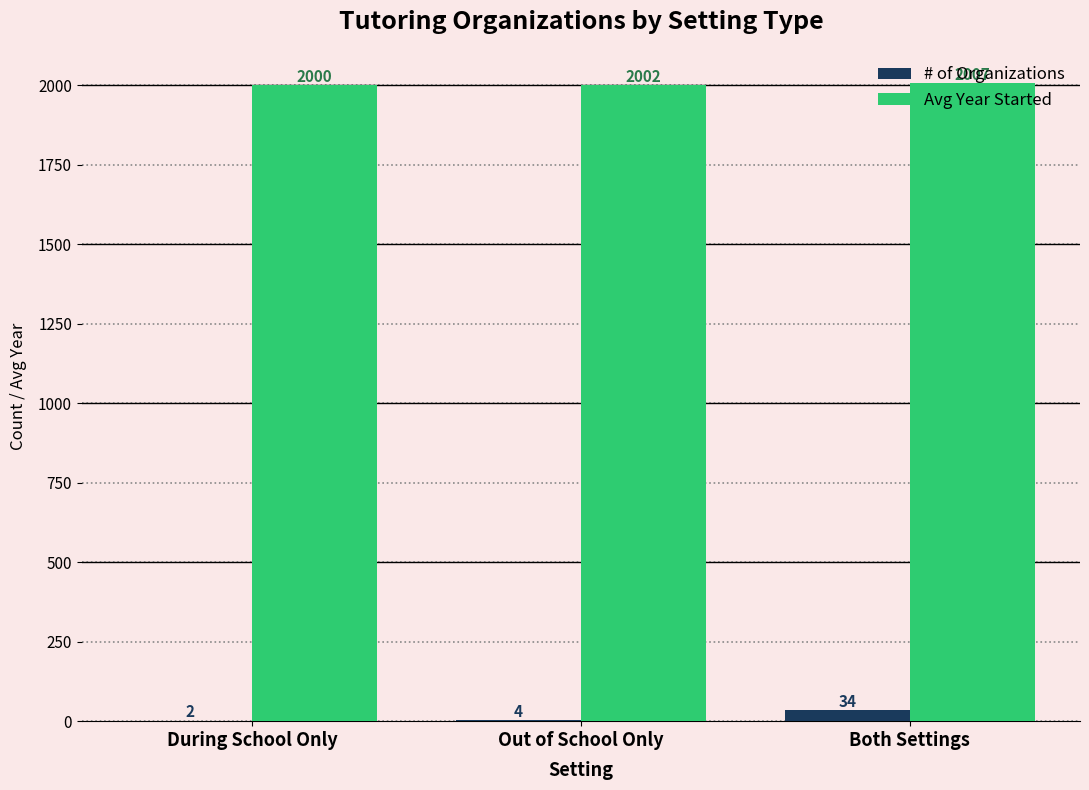

At which label is # of Organizations closest to 18?

Out of School Only